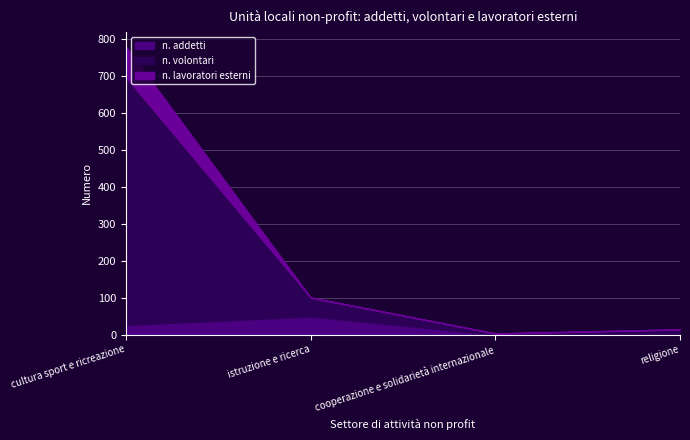

How many lines are shown in the chart?

3